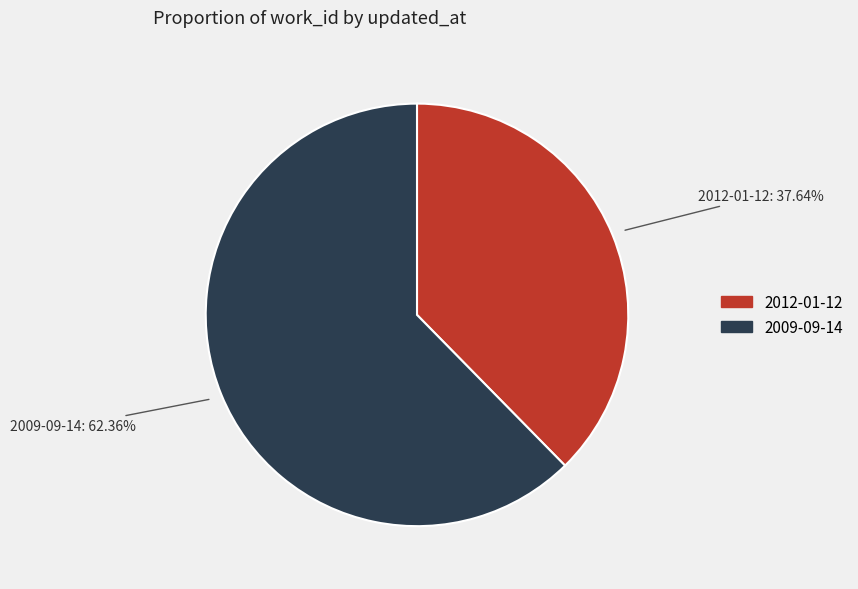

Which category has the biggest portion of the pie?

2009-09-14